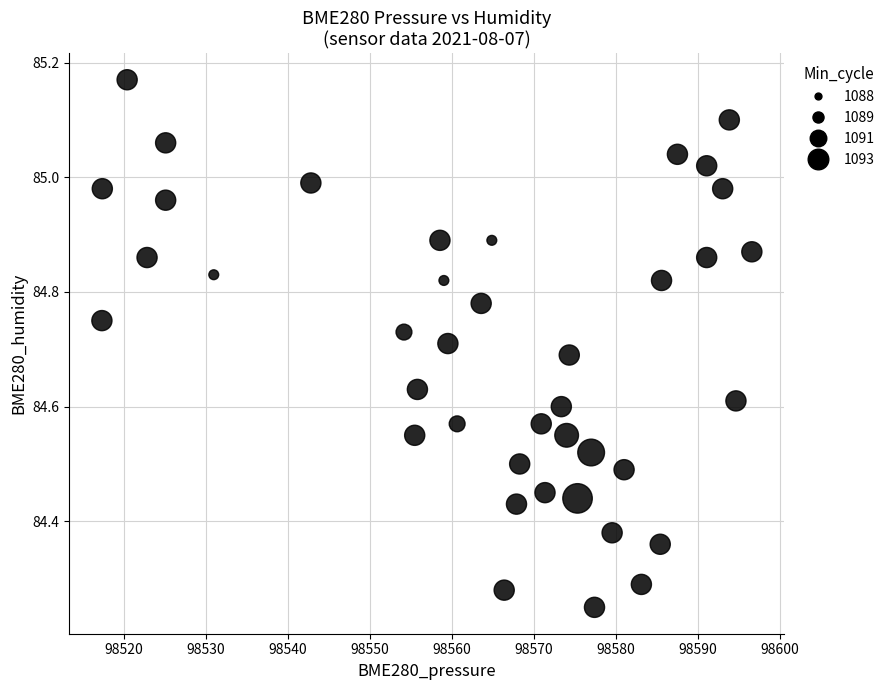

What is the range of X values (max minus min)?

79.3